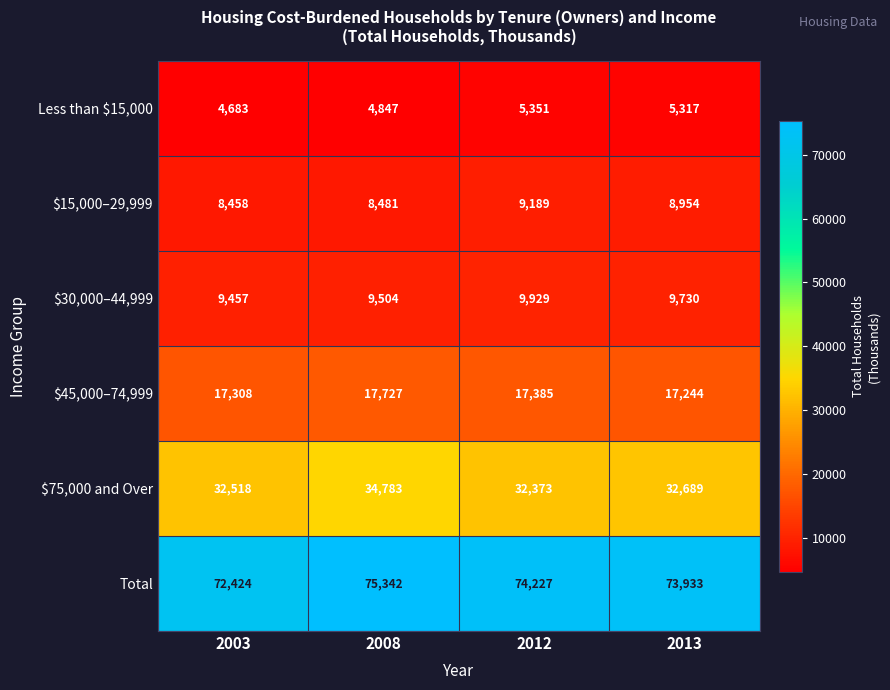

Is it true that $45,000–74,999 equals 25223 at 2013?

False